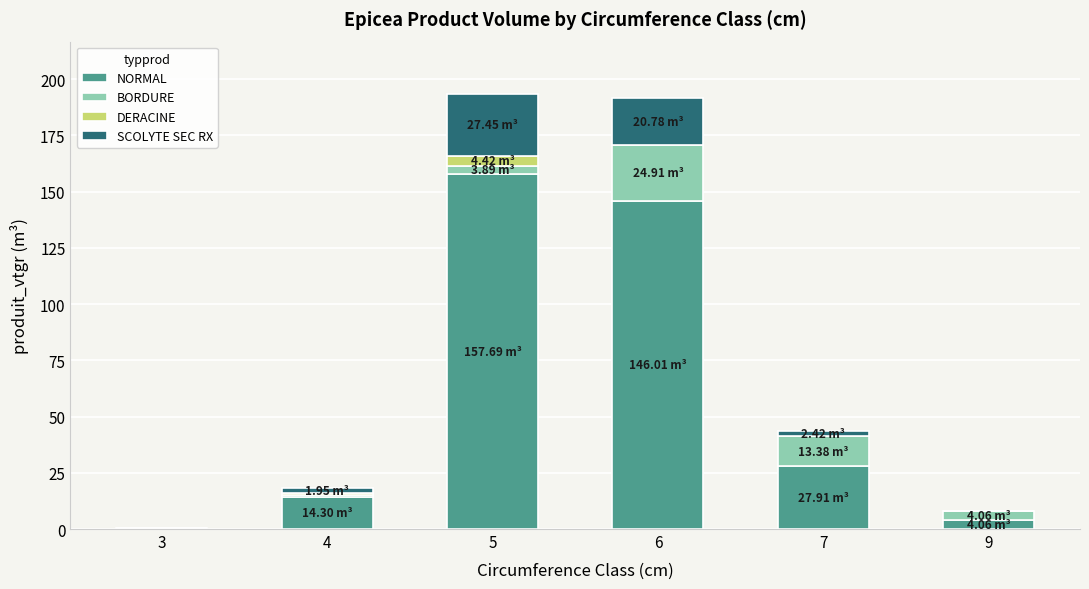

What is the sum of all NORMAL values?

350.4